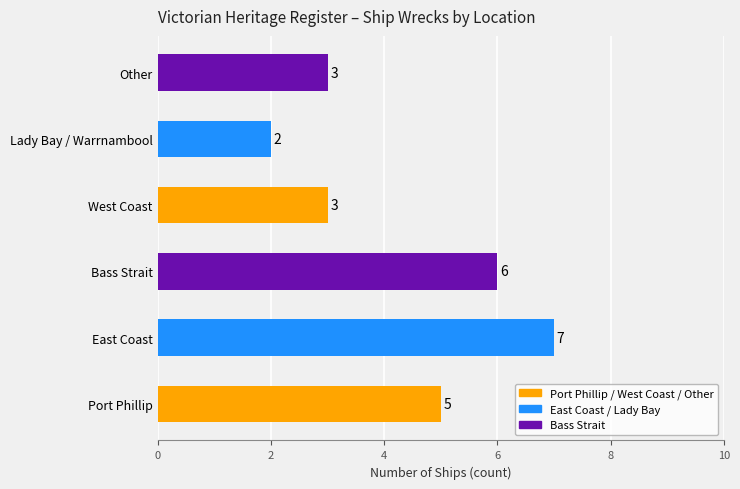

The chart shows a value of 1 at Other. True or false?

False